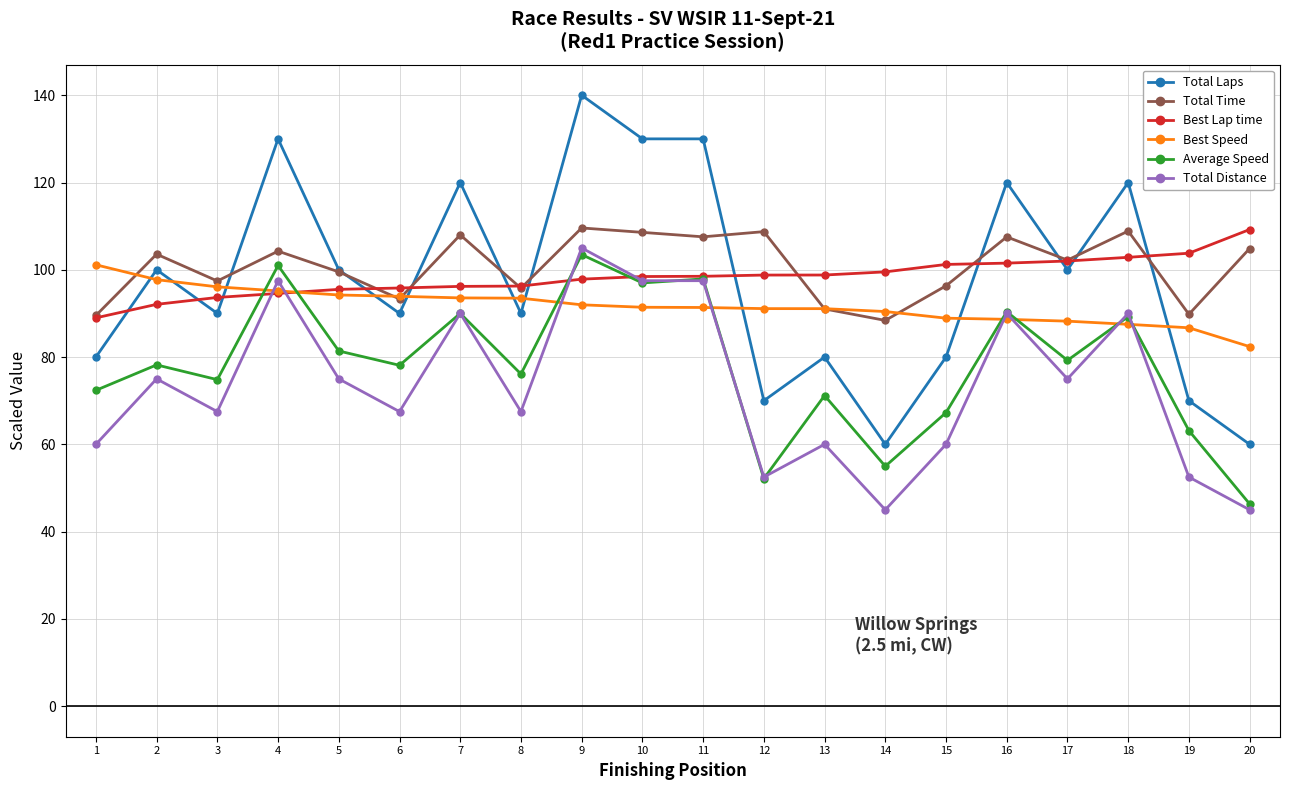

Count the Total Distance values in the range 60 to 90.

12